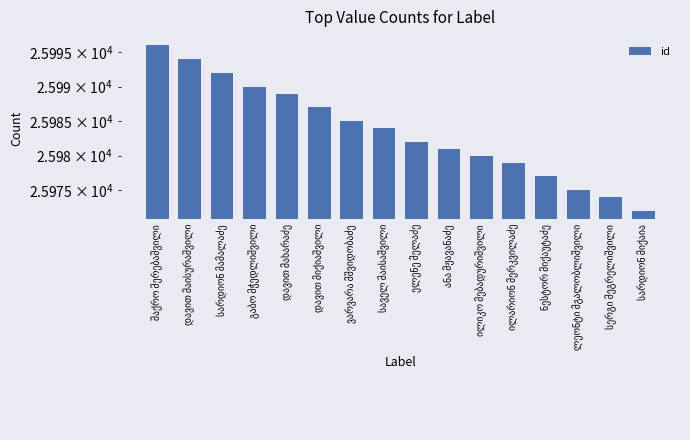

What is the approximate value at ვარვარა მშვიდობაძე?

25985